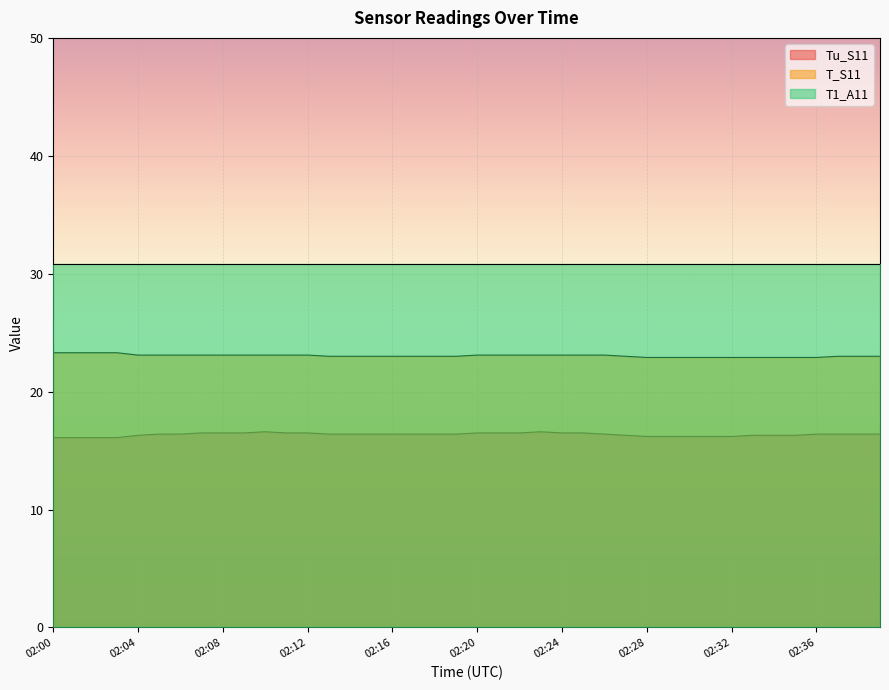

At 02:32, list the series in order from largest to smallest.

T1_A11, T_S11, Tu_S11